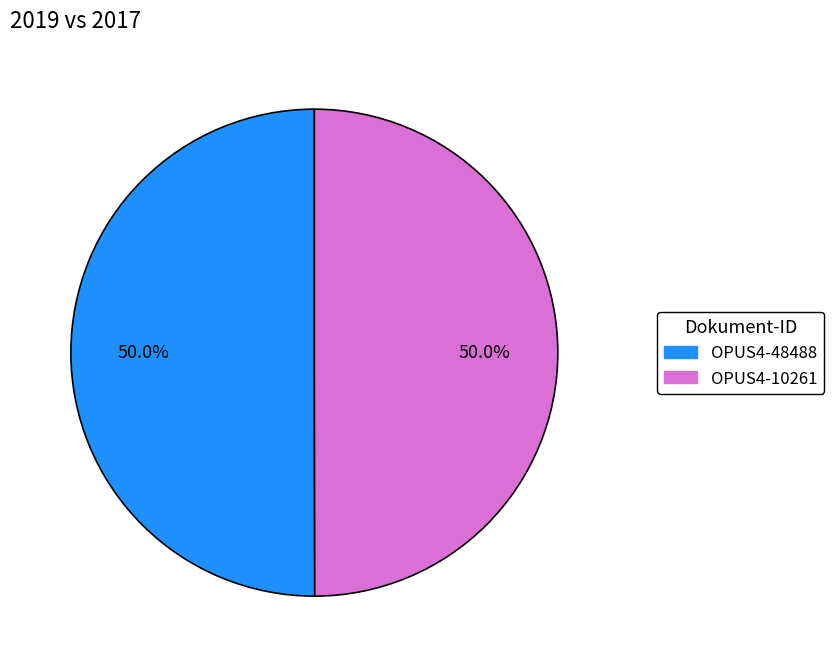

How many slices are in this pie chart?

2